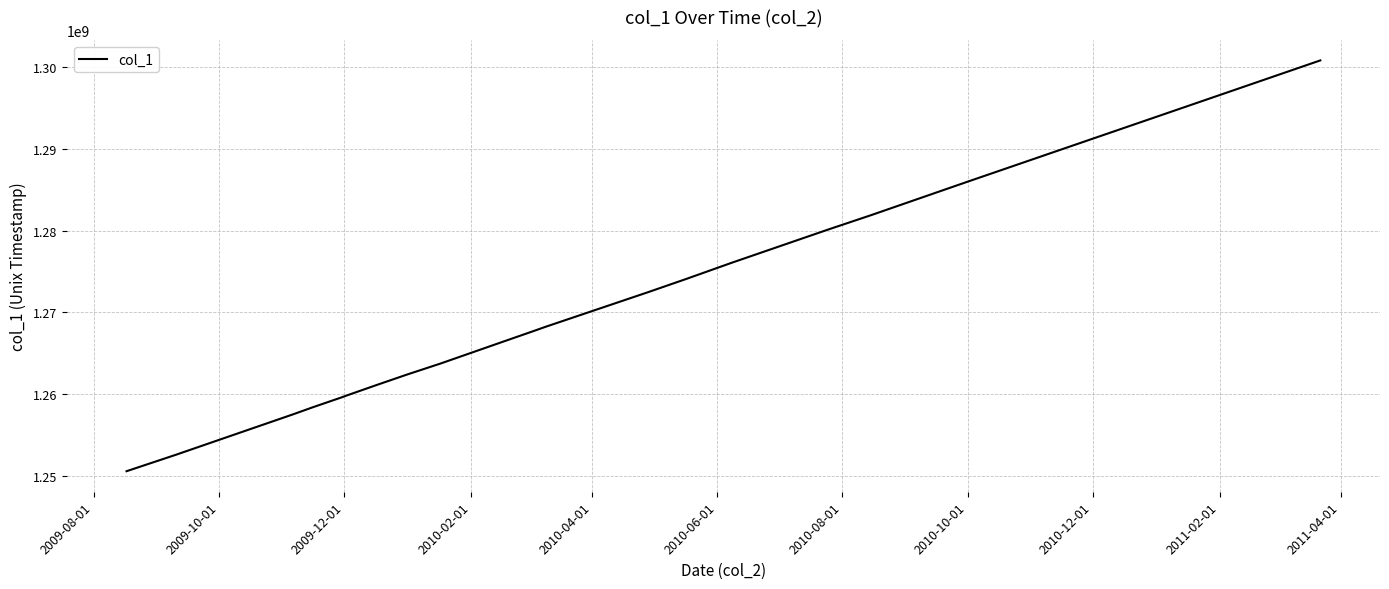

What is the smallest value displayed?

1250562107